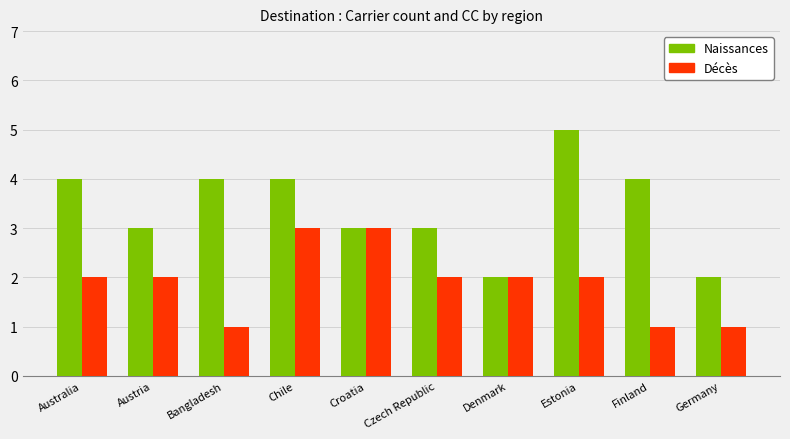

Reading left to right, what are all the values shown in this chart?

Naissances: 4	3	4	4	3	3	2	5	4	2
Décès: 2	2	1	3	3	2	2	2	1	1